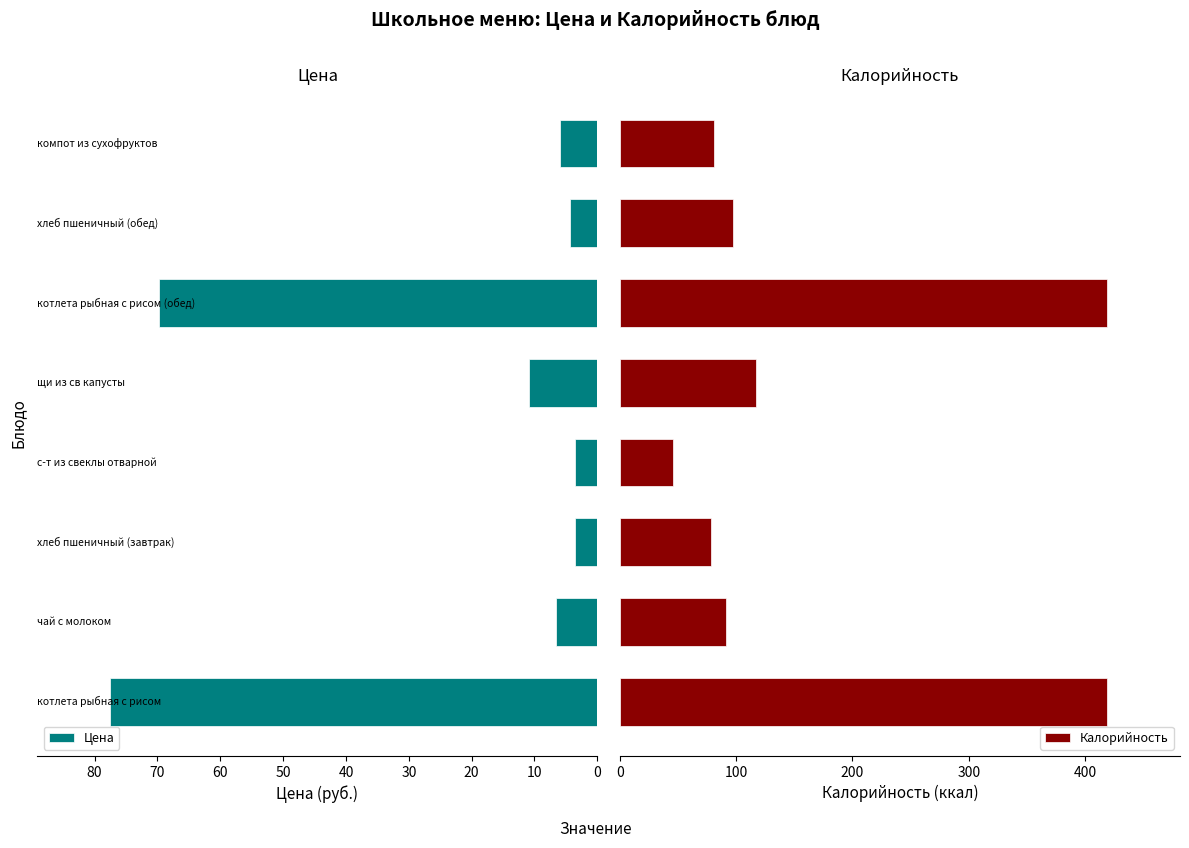

How many categories are shown in the chart?

8